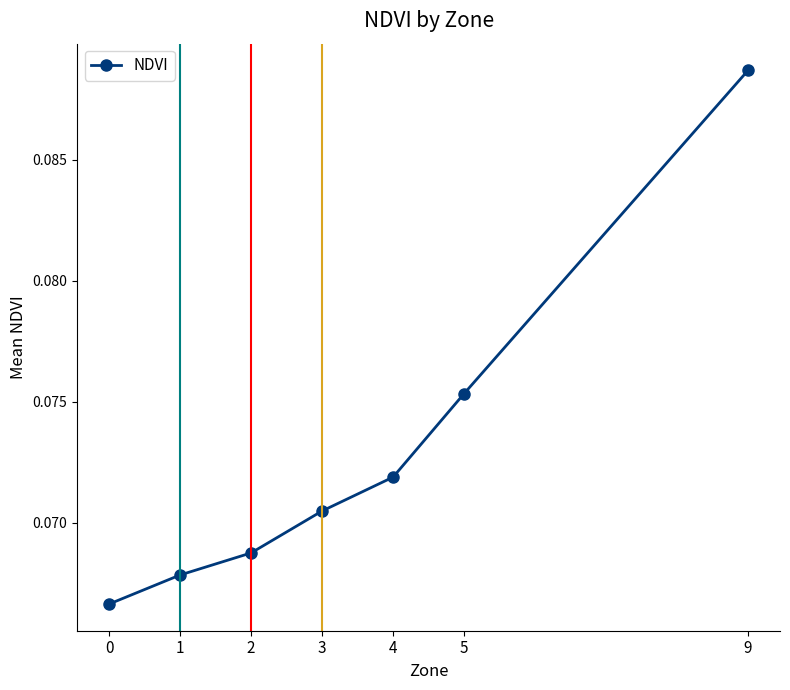

Rank the categories by value from highest to lowest.

9, 5, 4, 3, 2, 1, 0